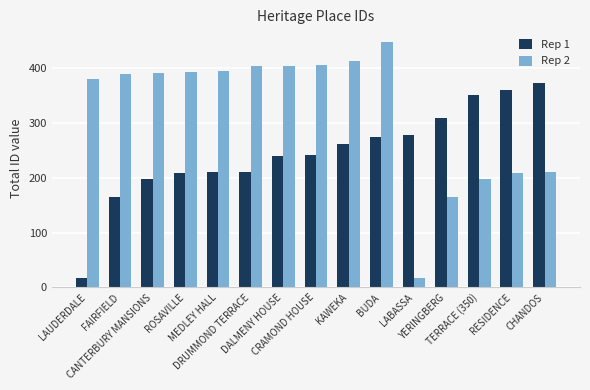

What is the lowest value of the Rep 2 series?

18